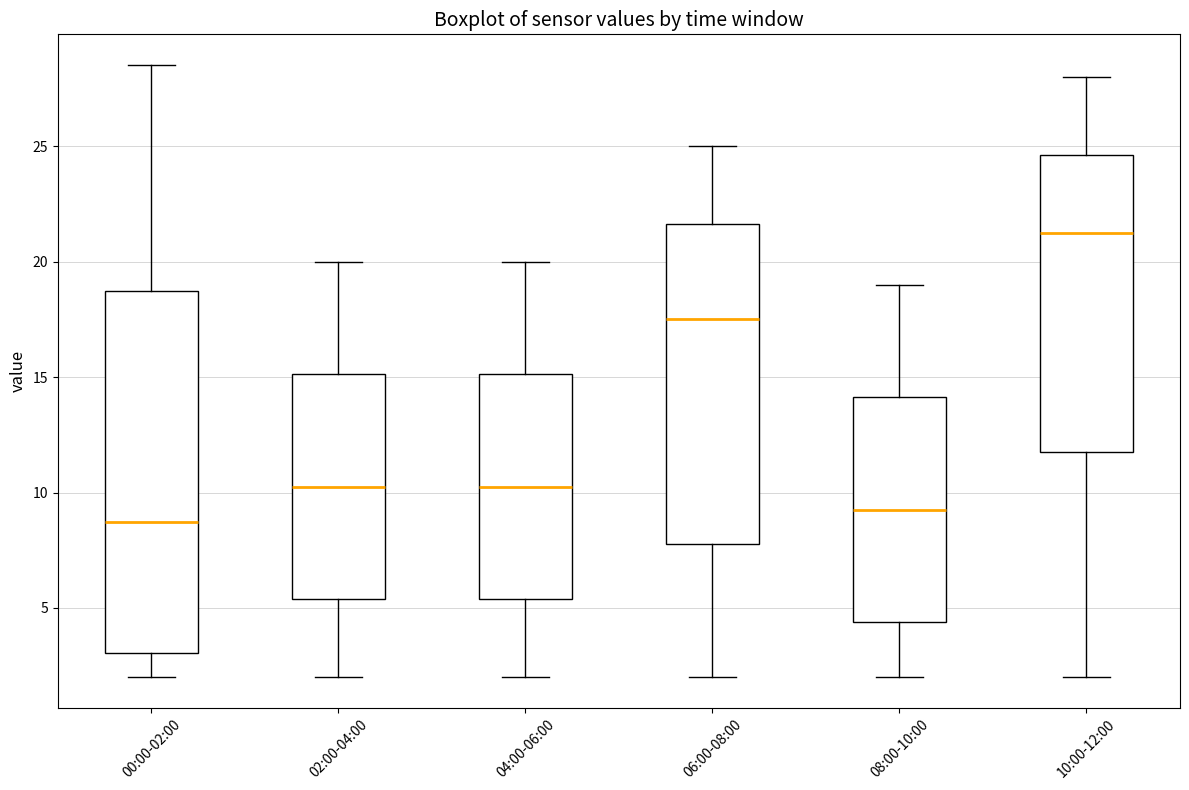

Where does the median line of the box for 10:00-12:00 sit on the y-axis? The values are not printed on the chart, so give them approximately, as read against the axis.

21.5